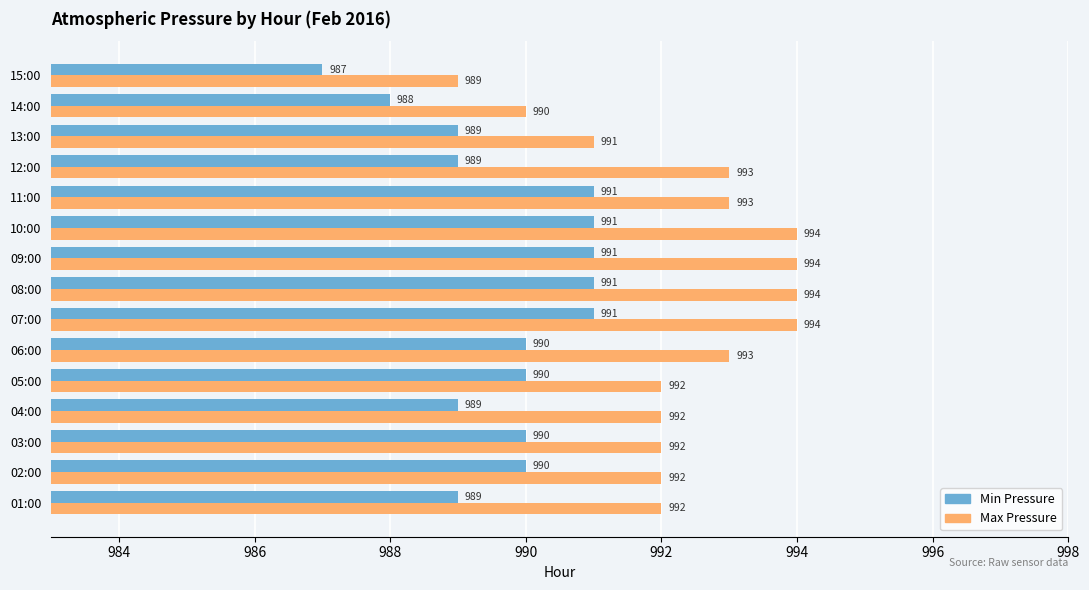

What is the greatest value displayed?

994